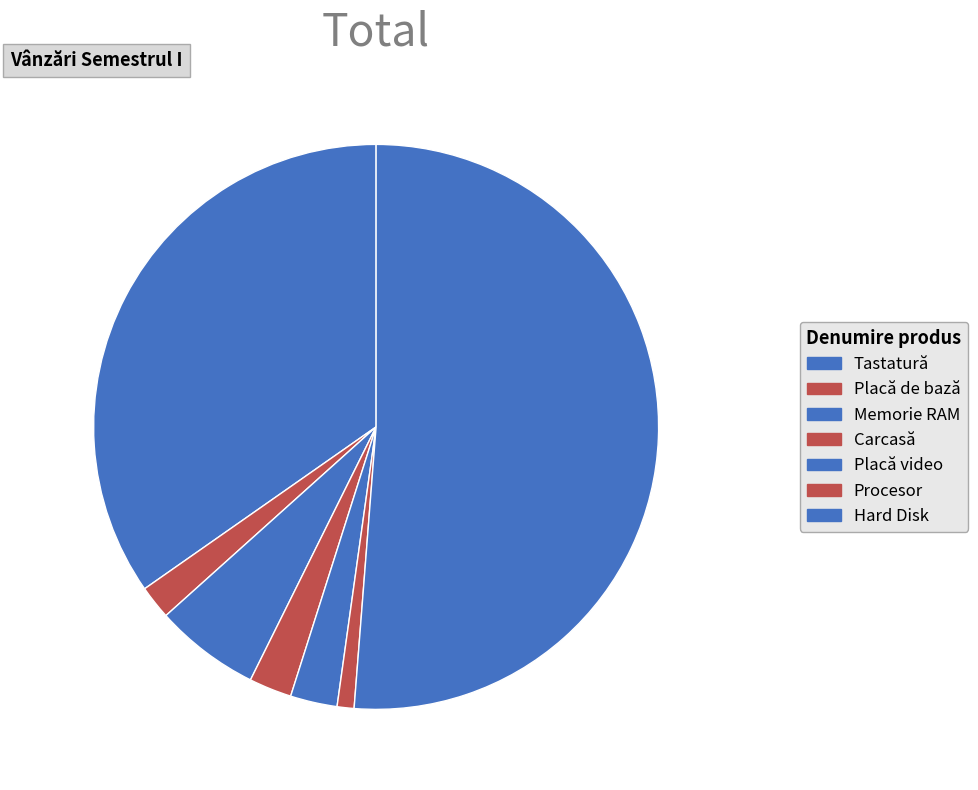

Which category has the biggest portion of the pie?

Hard Disk